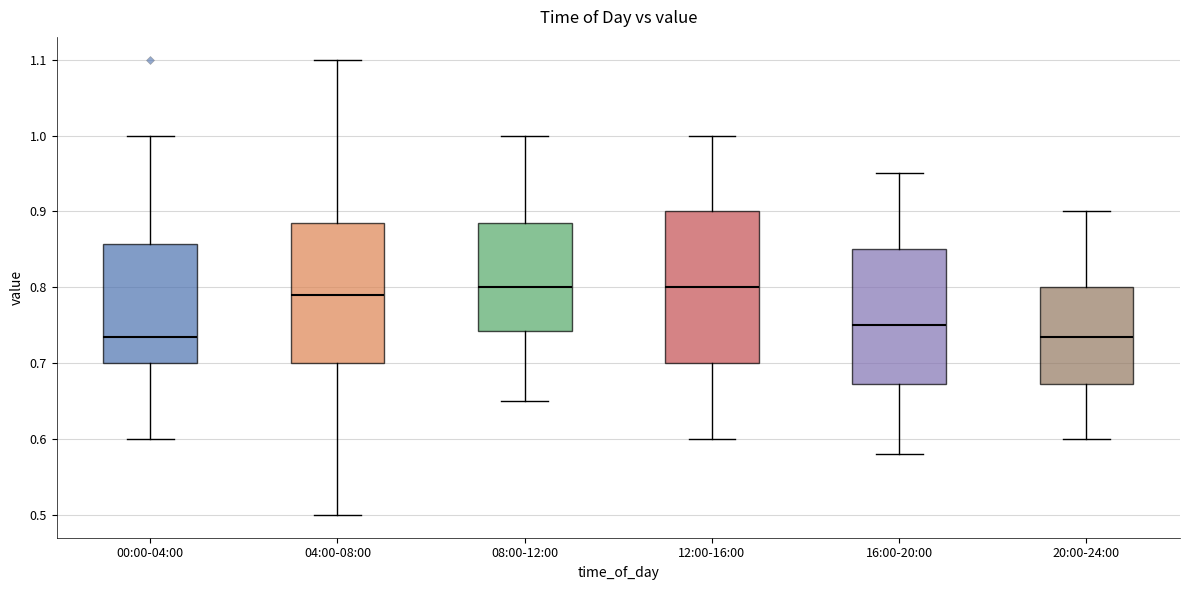

Comparing the boxes themselves (not the whiskers), which one is the tallest?

12:00-16:00